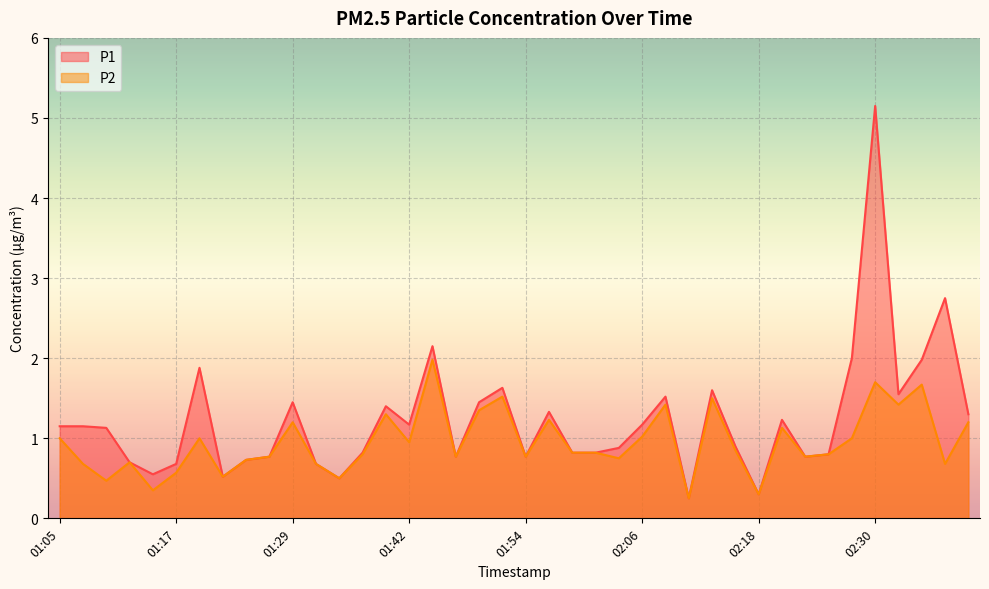

What is the total value across all series at 01:19?

2.9